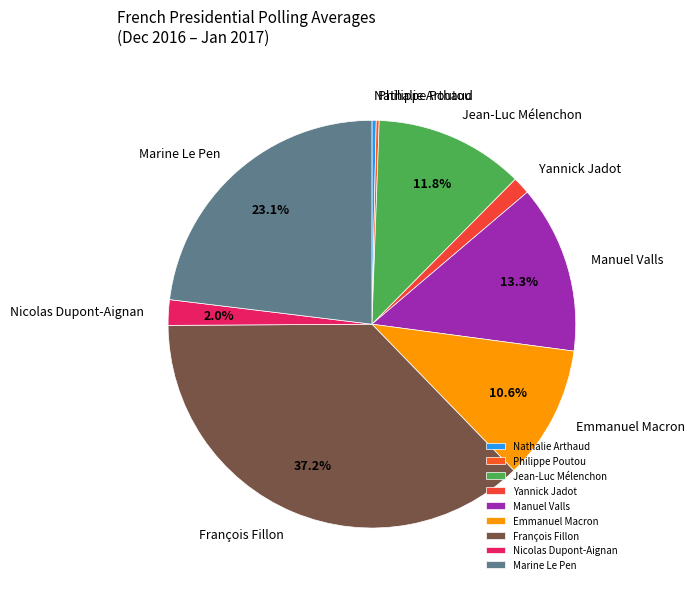

To the nearest percent, what is the combined percentage of François Fillon and Yannick Jadot?

39%